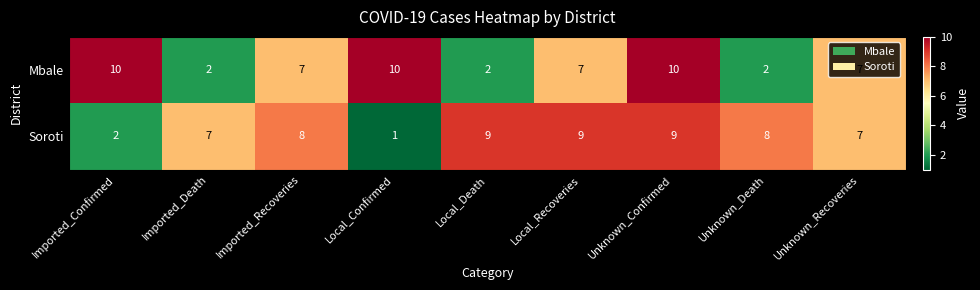

At how many categories does at least one series exceed 4?

9